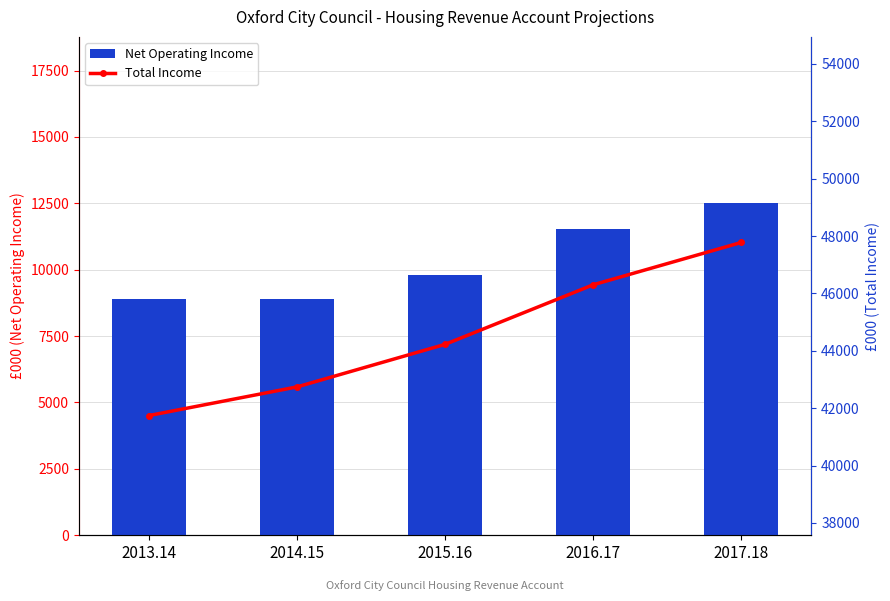

Which category has the lowest value in the Net Operating Income series?

2014.15